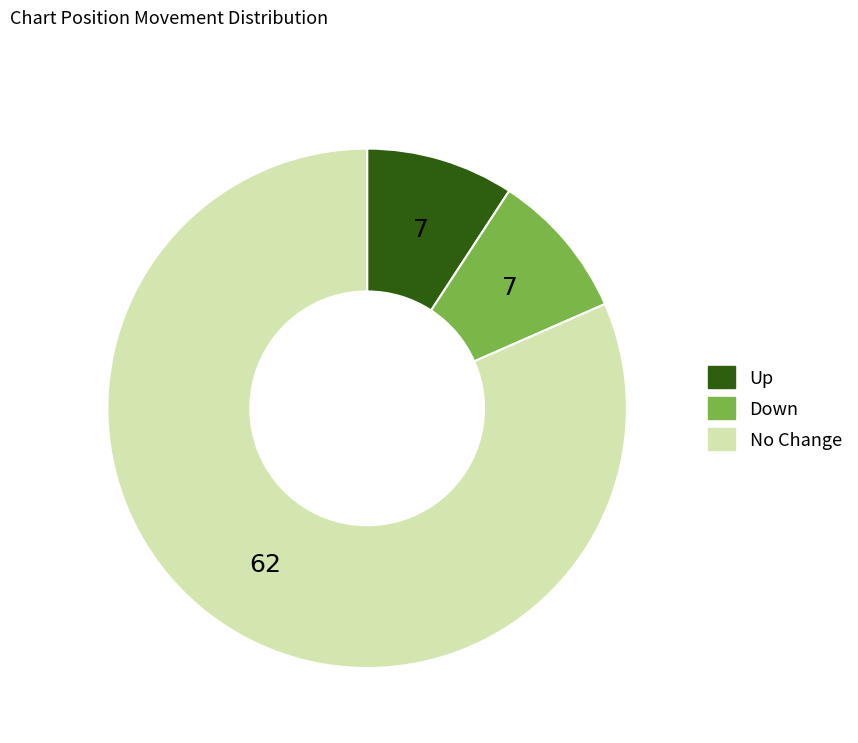

Is there a majority slice in this chart?

Yes